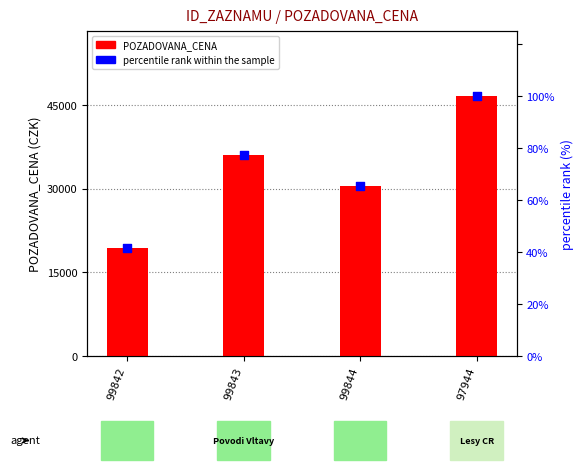

Which series reaches the minimum Y coordinate?

percentile rank within the sample